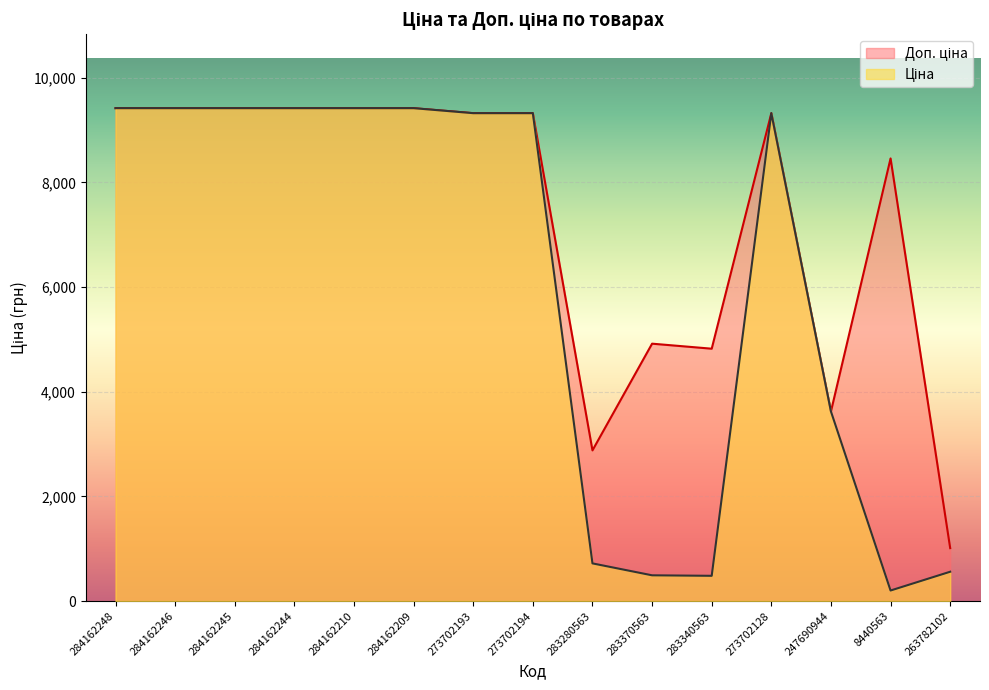

What is the value of the Ціна point at the 9th from the left?

719.6